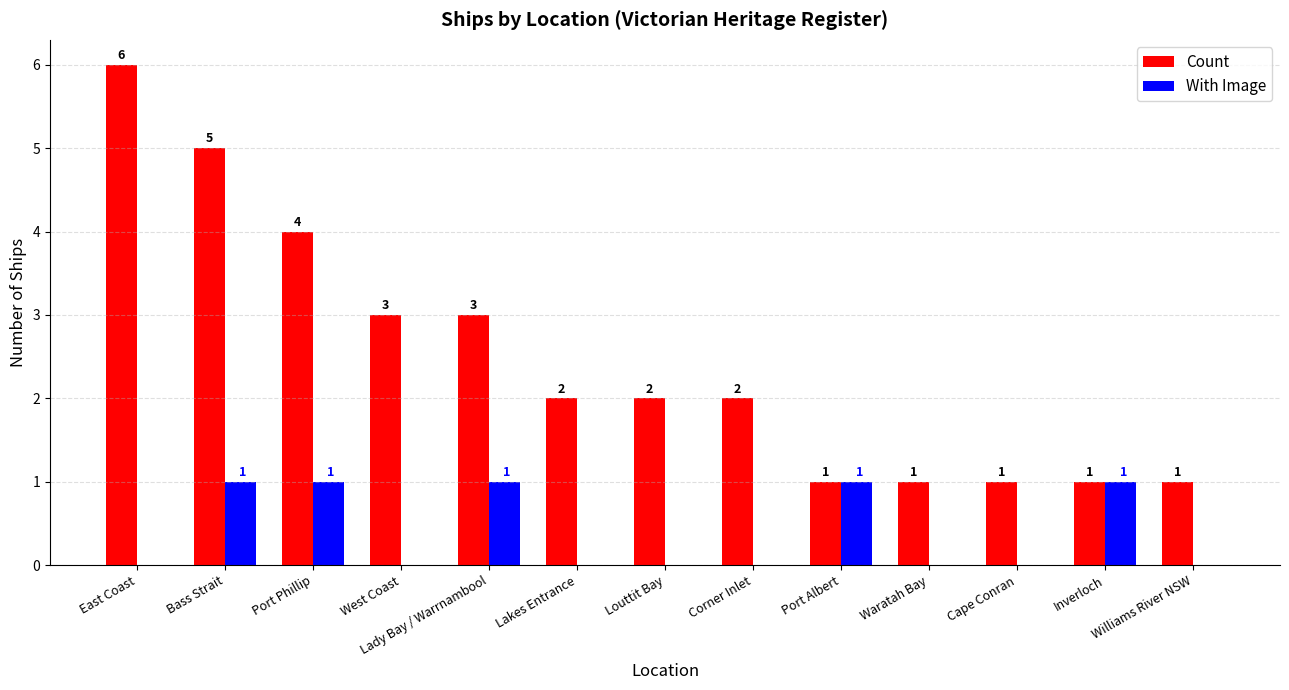

Which series changed the most between East Coast and Lady Bay / Warrnambool?

Count